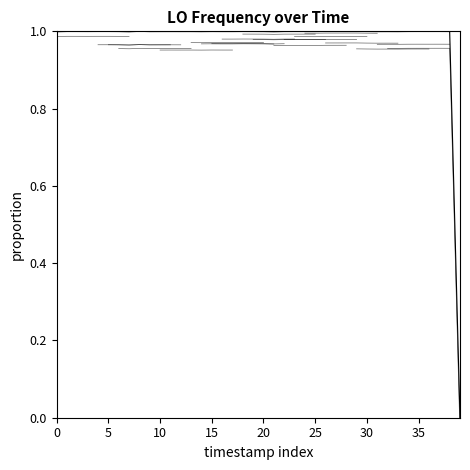

How many interior local peaks (higher than both neighbors) does the data have?

10